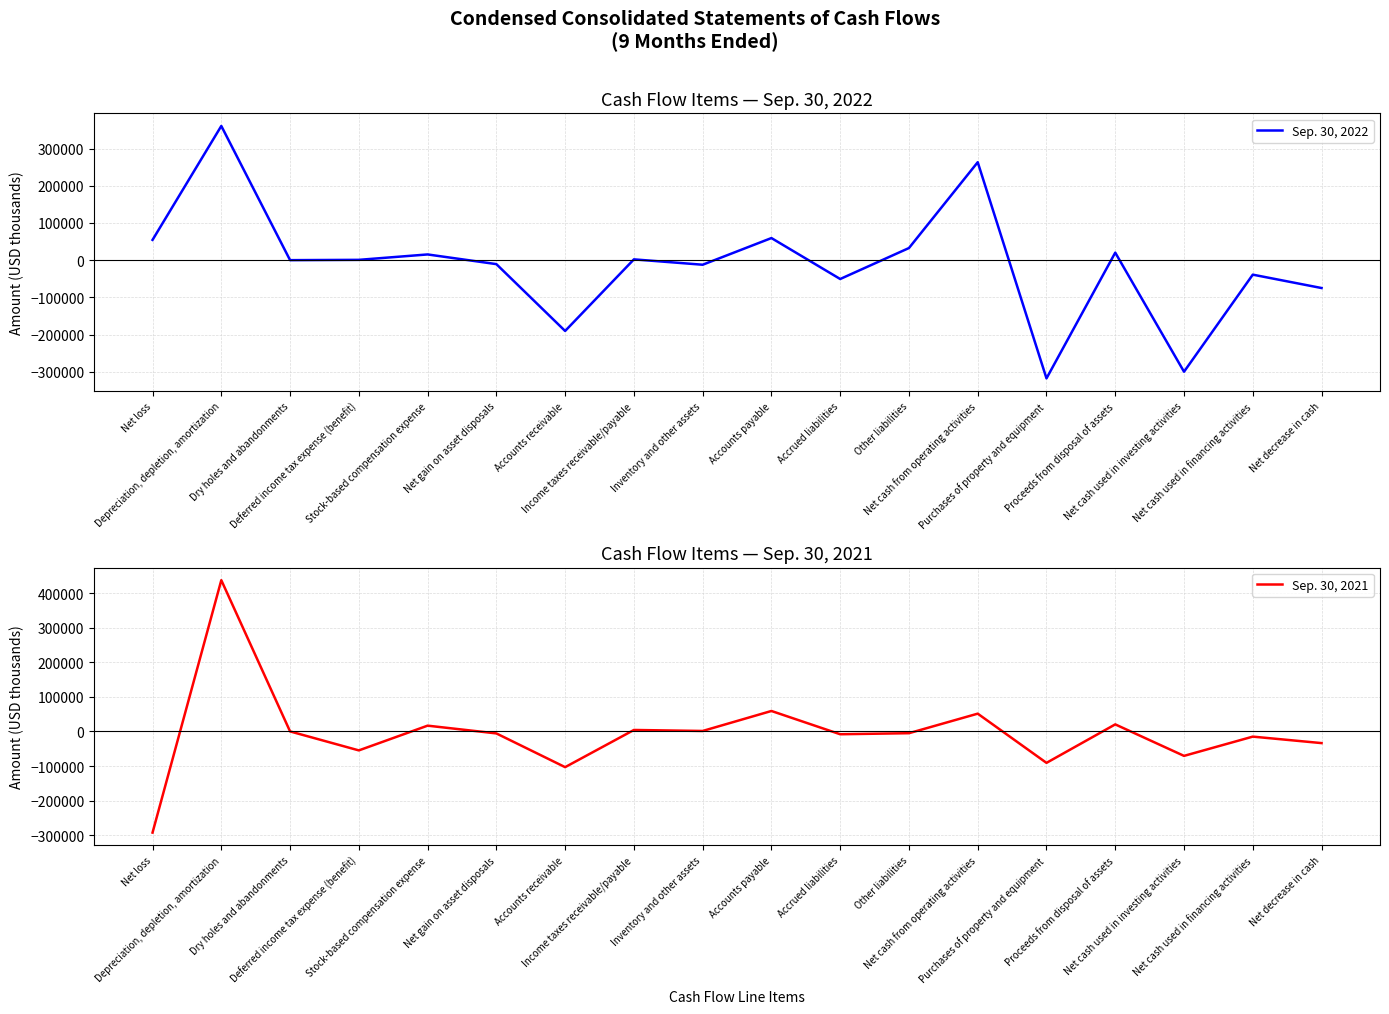

At which label does Sep. 30, 2022 first exceed 930?

Net loss